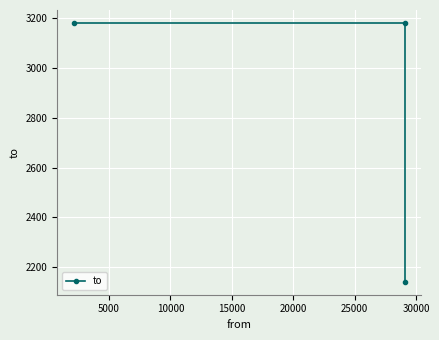

How many lines are shown in the chart?

1